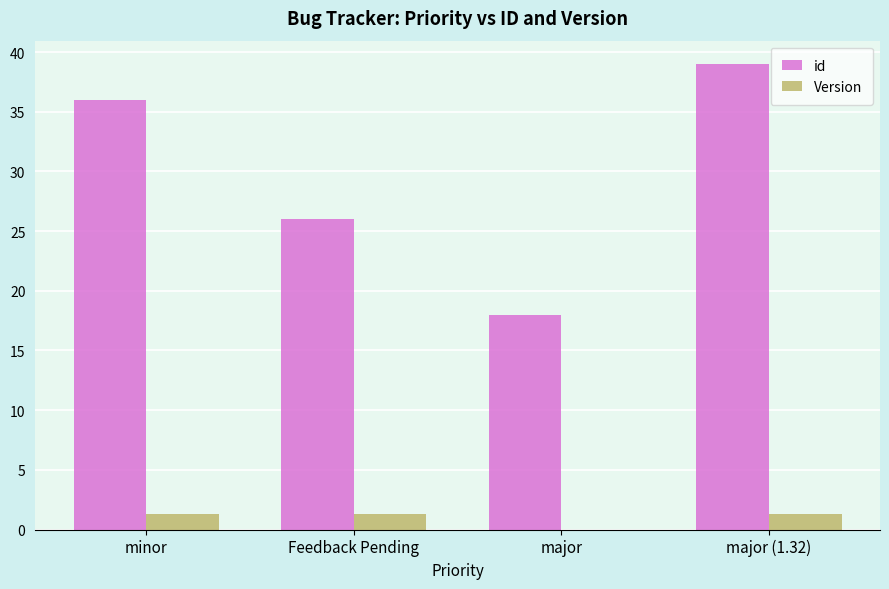

Reading right to left, list all the values displayed in this chart.

id: major (1.32)=39.0	major=18.0	Feedback Pending=26.0	minor=36.0
Version: major (1.32)=1.3	major=0.0	Feedback Pending=1.3	minor=1.3